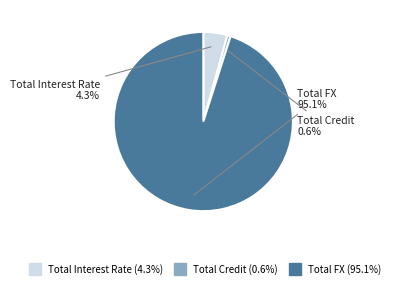

How many slices are in this pie chart?

3